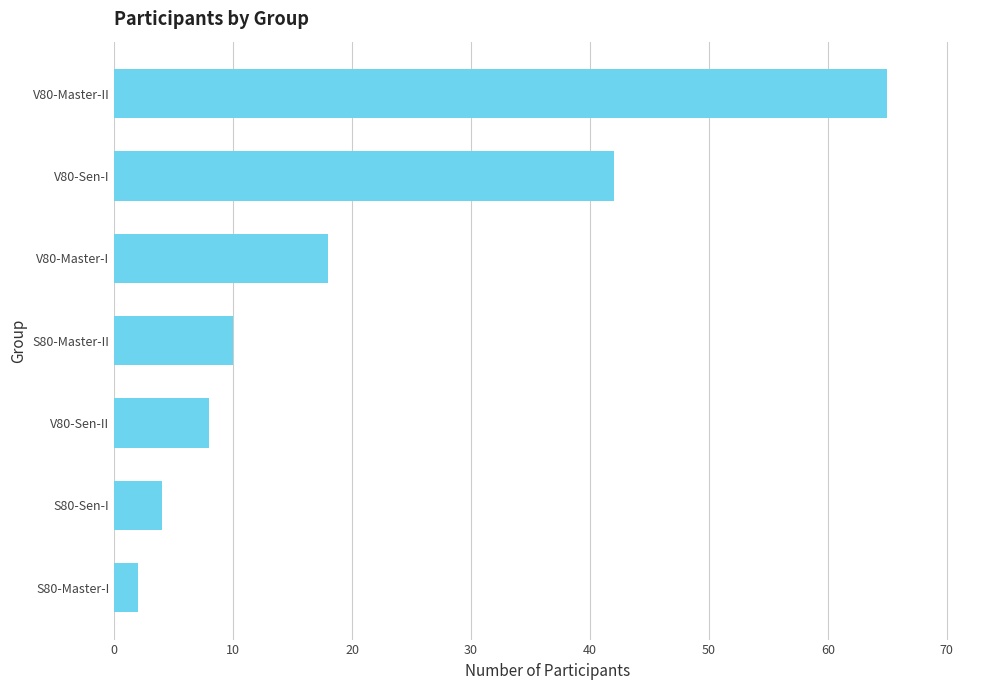

Rank the categories by value from highest to lowest.

V80-Master-II, V80-Sen-I, V80-Master-I, S80-Master-II, V80-Sen-II, S80-Sen-I, S80-Master-I